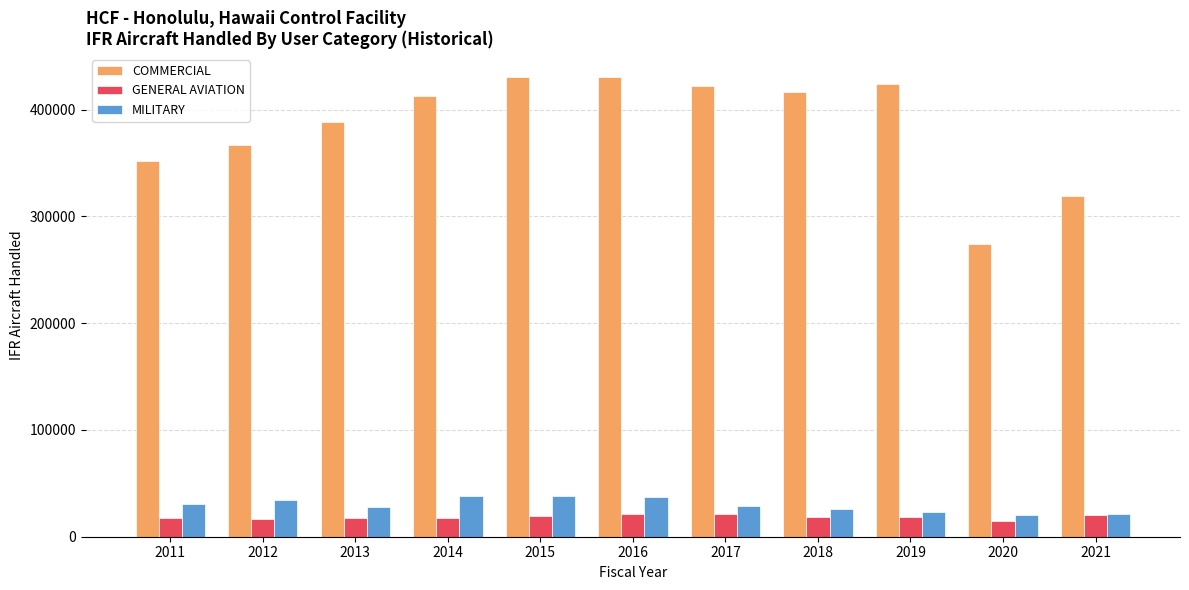

What is the spread (max minus min) of values at 2011?

334733